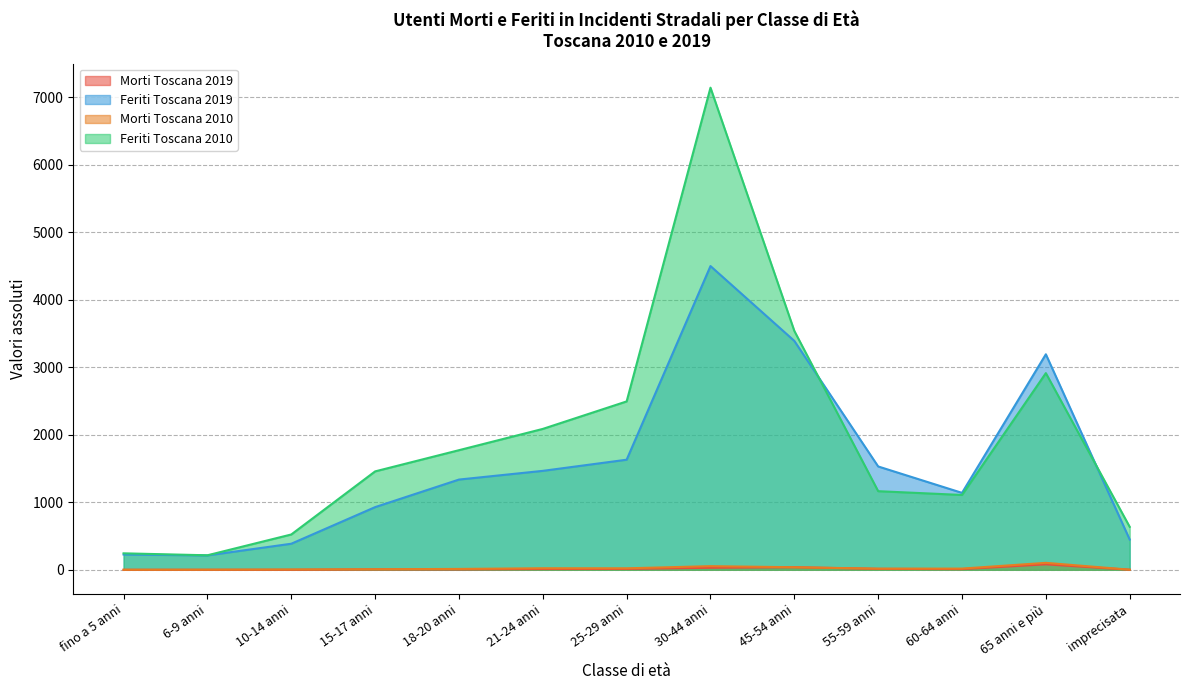

Is it true that Morti Toscana 2010 equals 2 at imprecisata?

True